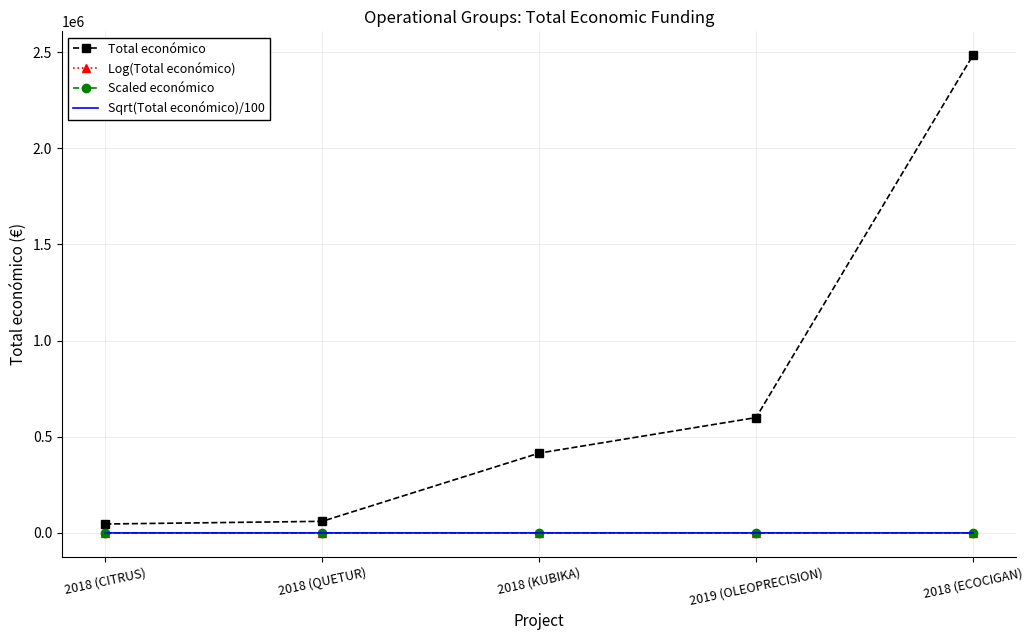

Read the Log(Total económico) value at 2018 (CITRUS).

10.7